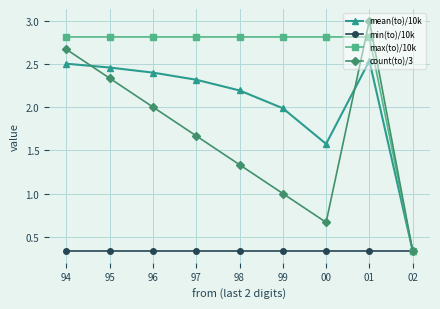

What is the greatest value displayed?

3.0